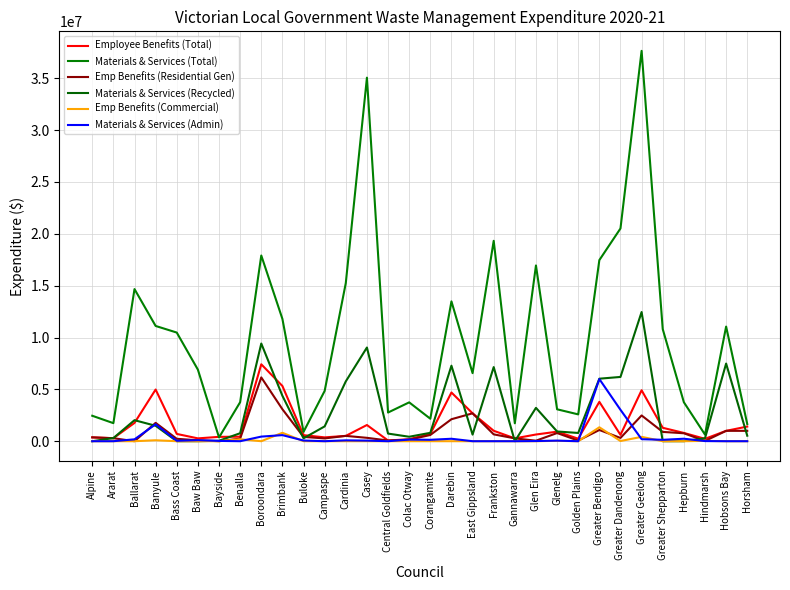

How many values in the Emp Benefits (Residential Gen) series exceed 415835?

16